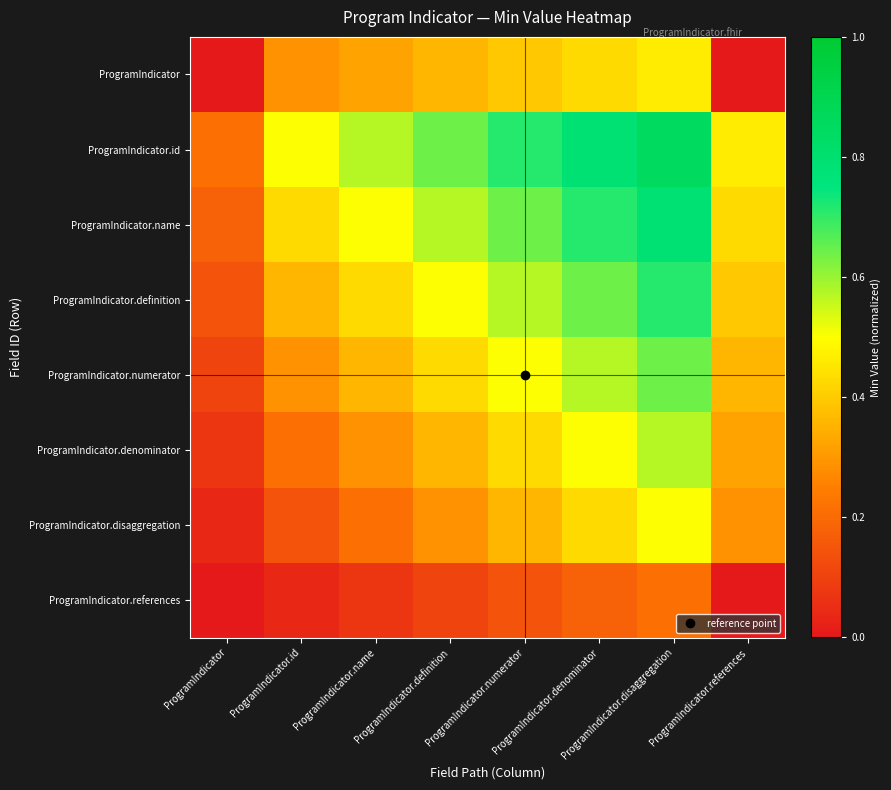

What is the spread (max minus min) of values at ProgramIndicator?

0.2